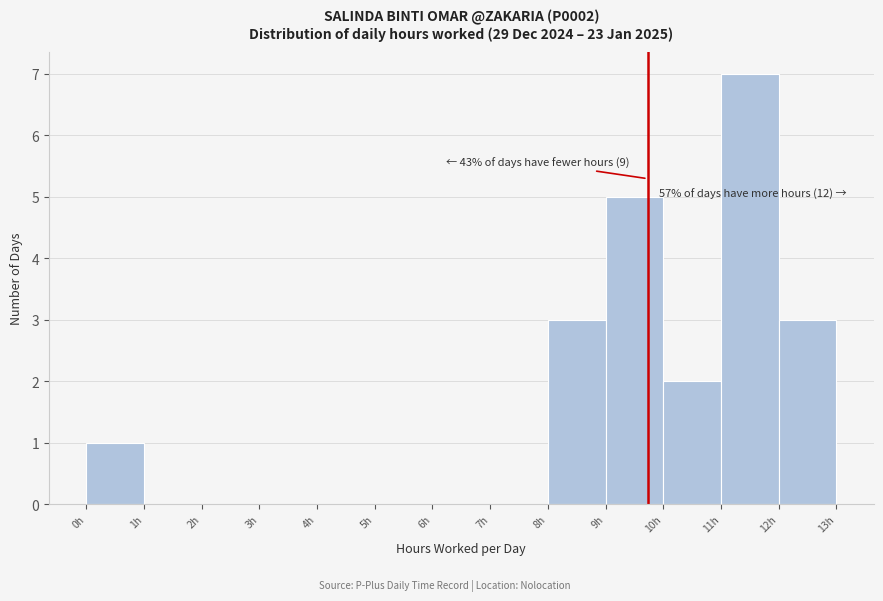

Which range on the x-axis has the tallest bar?

11 to 12